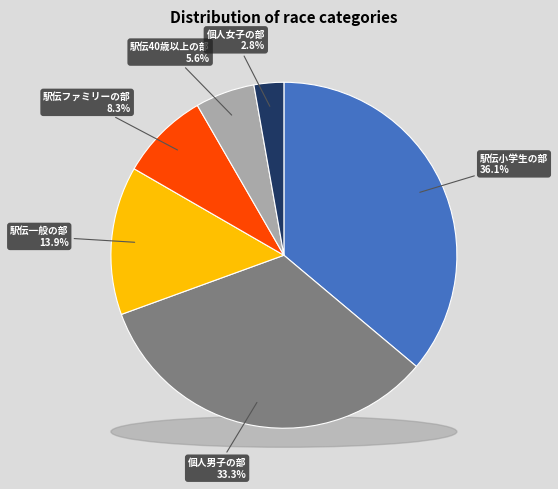

Count the number of slices in the pie.

6